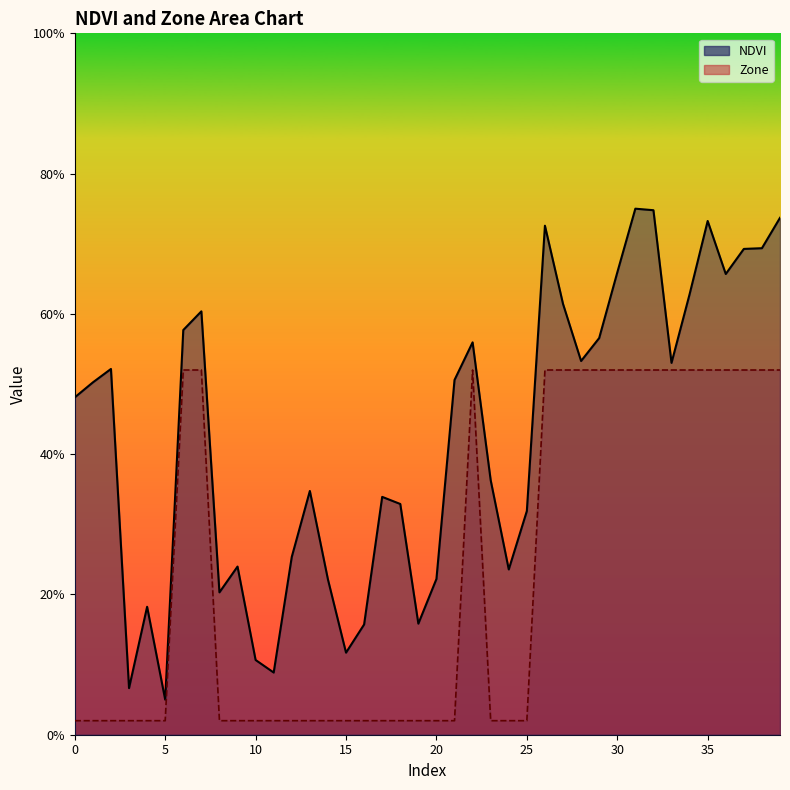

Reading left to right, list all the values displayed in this chart.

NDVI: 0.5	0.5	0.5	0.1	0.2	0.1	0.6	0.6	0.2	0.2	0.1	0.1	0.3	0.3	0.2	0.1	0.2	0.3	0.3	0.2	0.2	0.5	0.6	0.4	0.2	0.3	0.7	0.6	0.5	0.6	0.7	0.8	0.7	0.5	0.6	0.7	0.7	0.7	0.7	0.7
Zone: 0.0	0.0	0.0	0.0	0.0	0.0	0.5	0.5	0.0	0.0	0.0	0.0	0.0	0.0	0.0	0.0	0.0	0.0	0.0	0.0	0.0	0.0	0.5	0.0	0.0	0.0	0.5	0.5	0.5	0.5	0.5	0.5	0.5	0.5	0.5	0.5	0.5	0.5	0.5	0.5